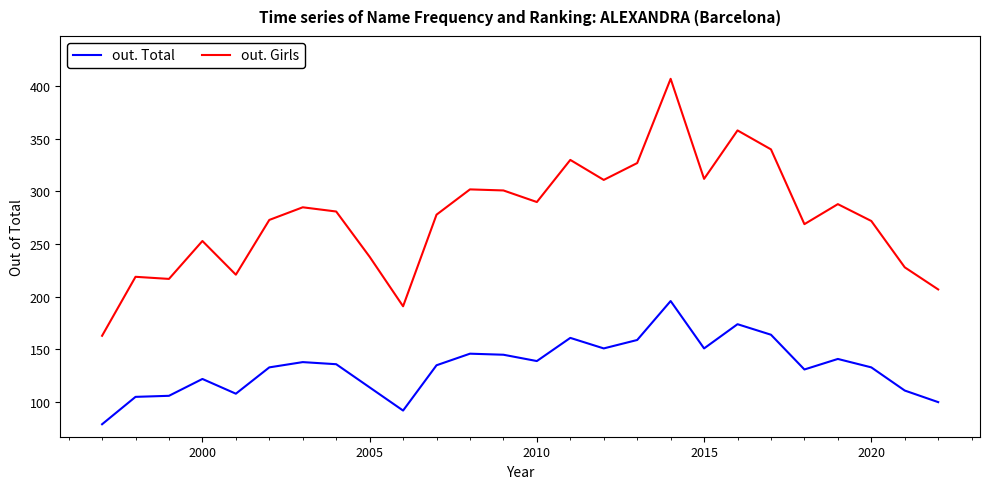

Which series has the largest total across all categories?

out. Girls